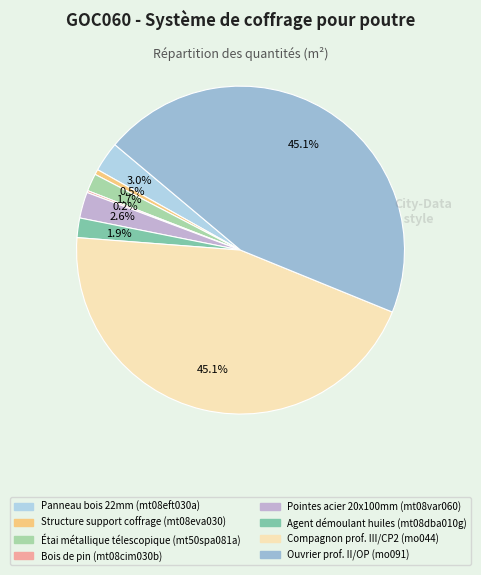

How many segments does this pie chart have?

8